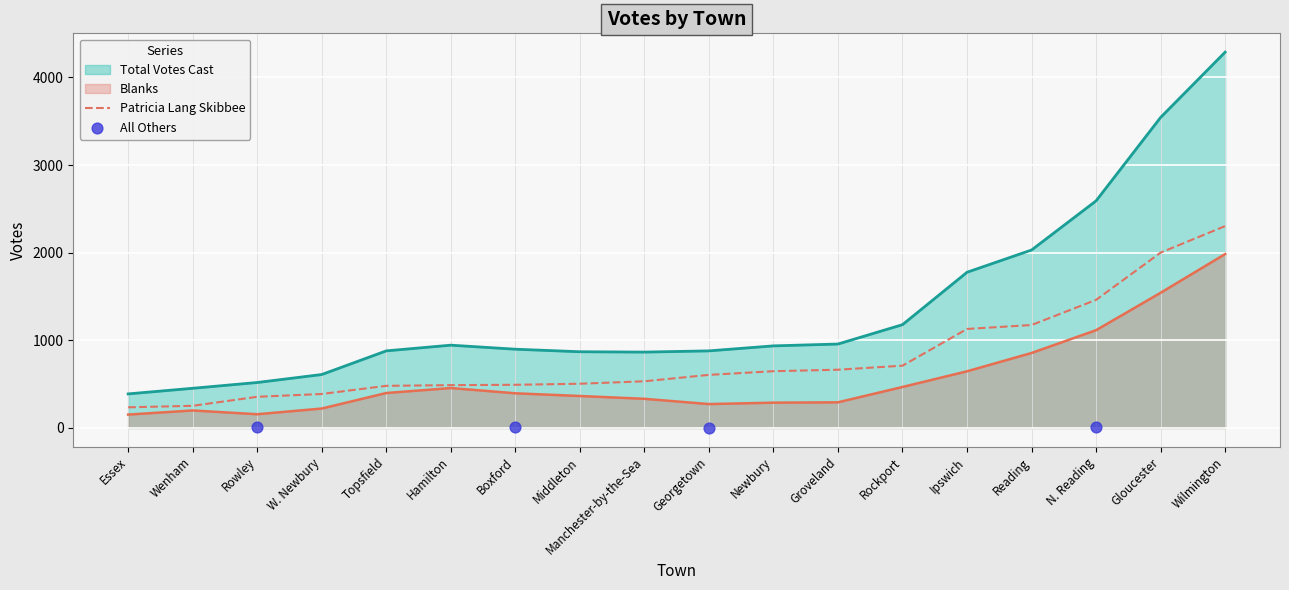

Which series has the largest total across all categories?

Total Votes Cast